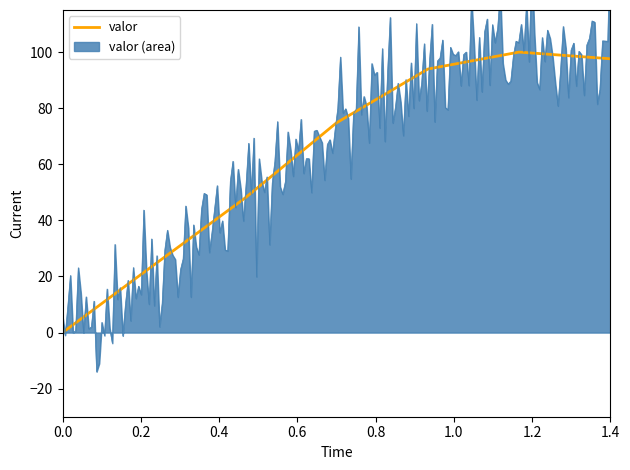

What is the maximum value for valor?

100.0